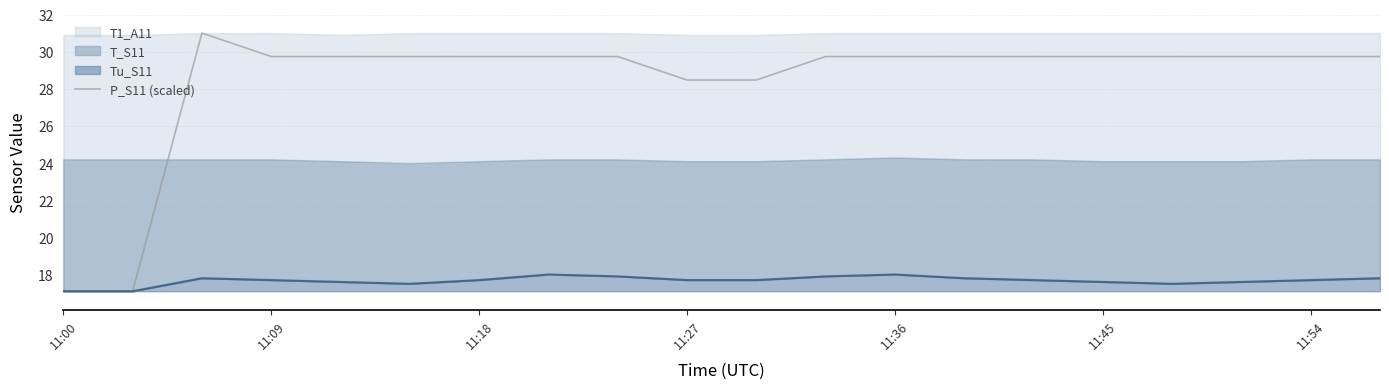

How many interior local peaks (higher than both neighbors) does the data have?

1